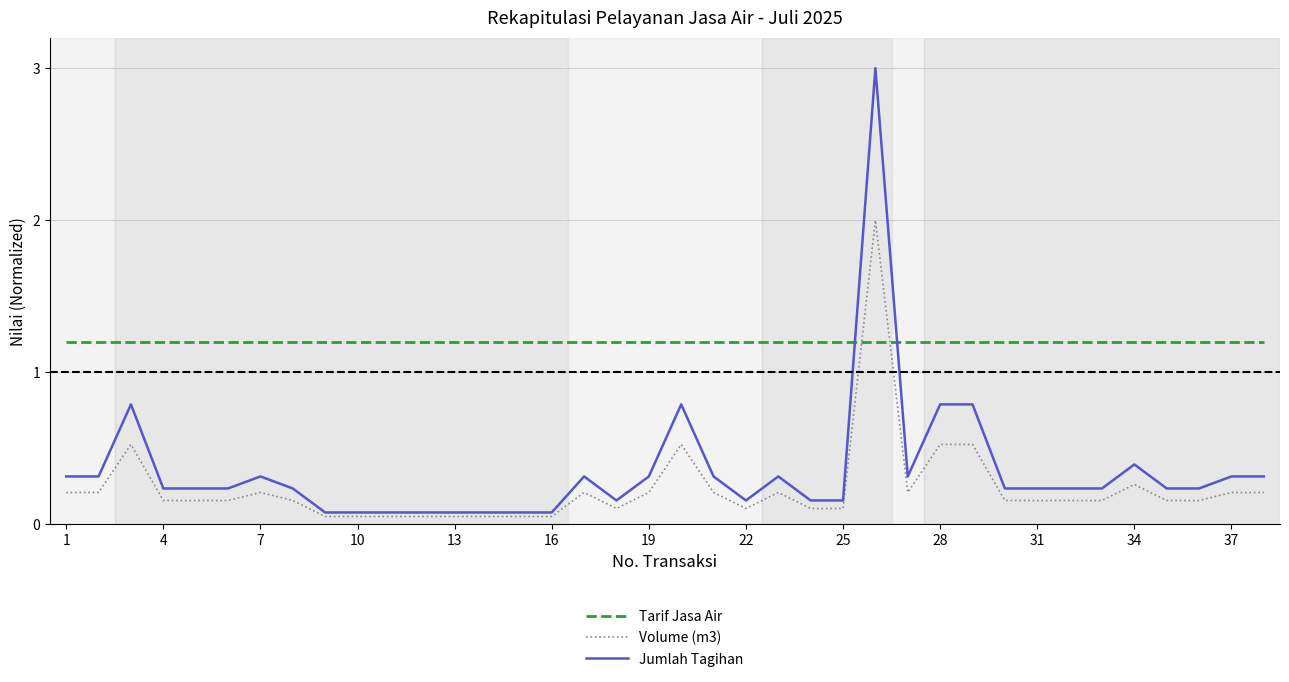

Rank the series by their maximum value, from lowest to highest.

Tarif Jasa Air, Volume (m3), Jumlah Tagihan